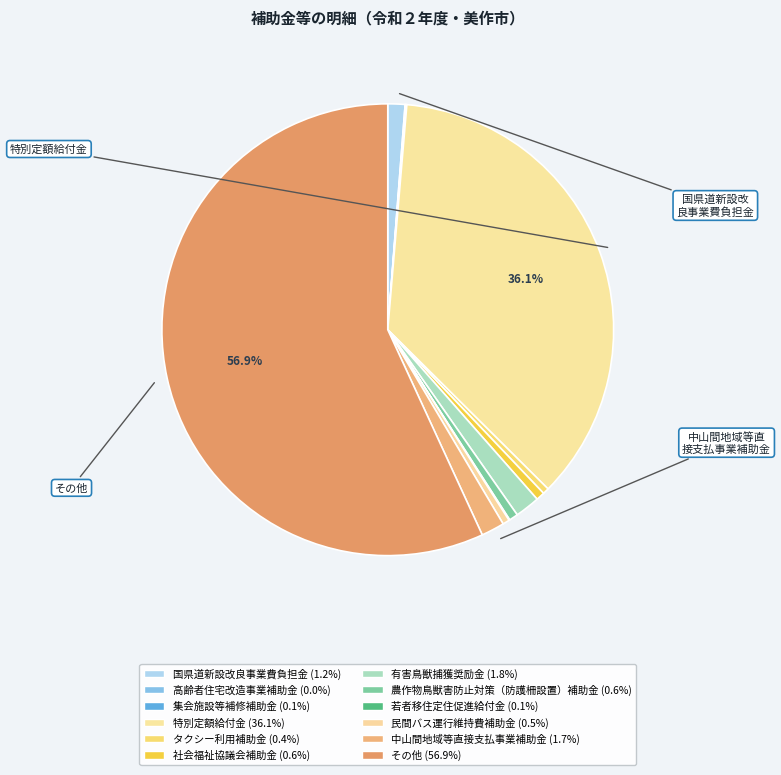

Does 特別定額給付金 account for over 50% of the chart?

No